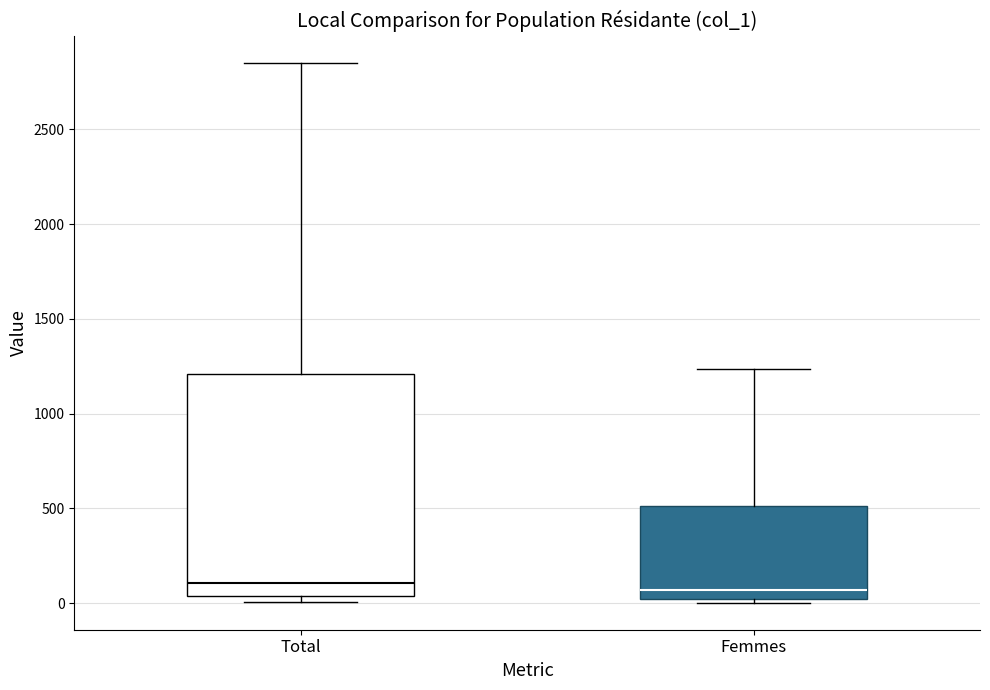

Reading left to right, read every box against the y-axis: the position of its median line, the range the box covers, and the ends of its whiskers. The values are not printed on the chart, so give them approximately, as read against the axis.

Total: median 100, box 50 to 1200, whiskers 0 to 2850
Femmes: median 50, box 0 to 500, whiskers 0 (just below the box's lower edge) to 1250